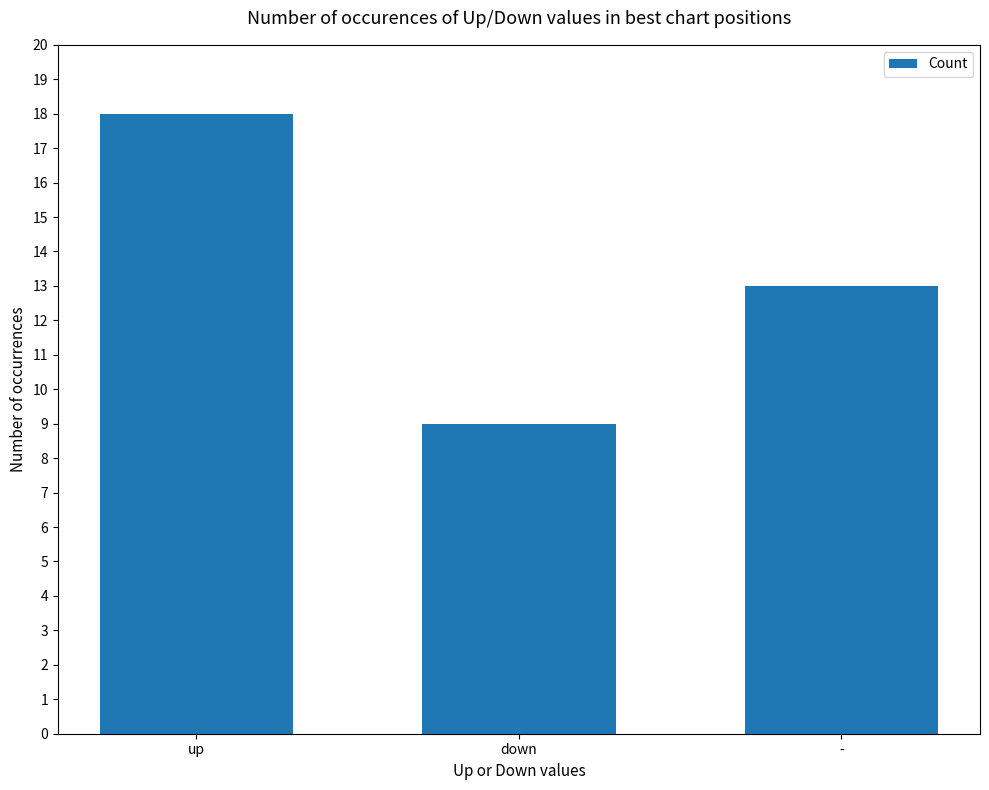

What is the label of the 3rd bar from the right?

up